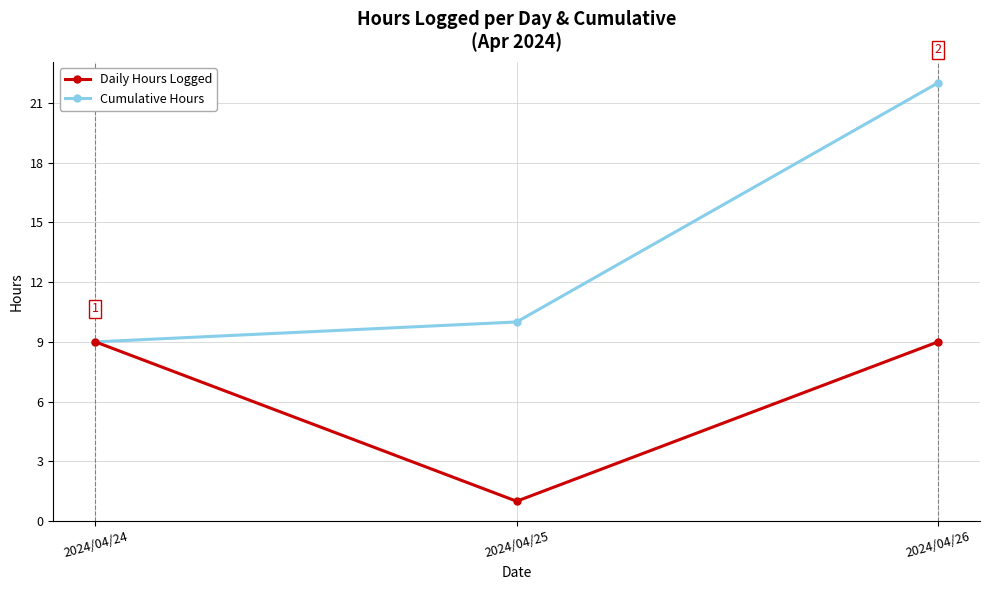

What is the value of the Cumulative Hours point at the 1st from the left?

9